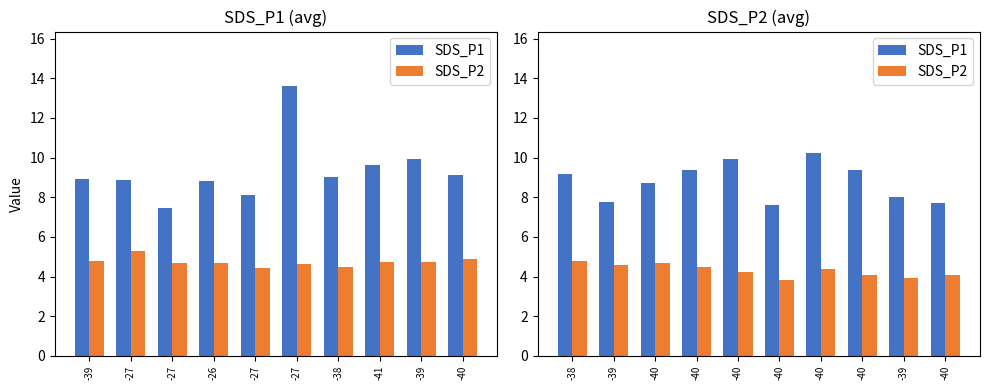

Are the bars grouped side by side (vs. stacked)?

Yes